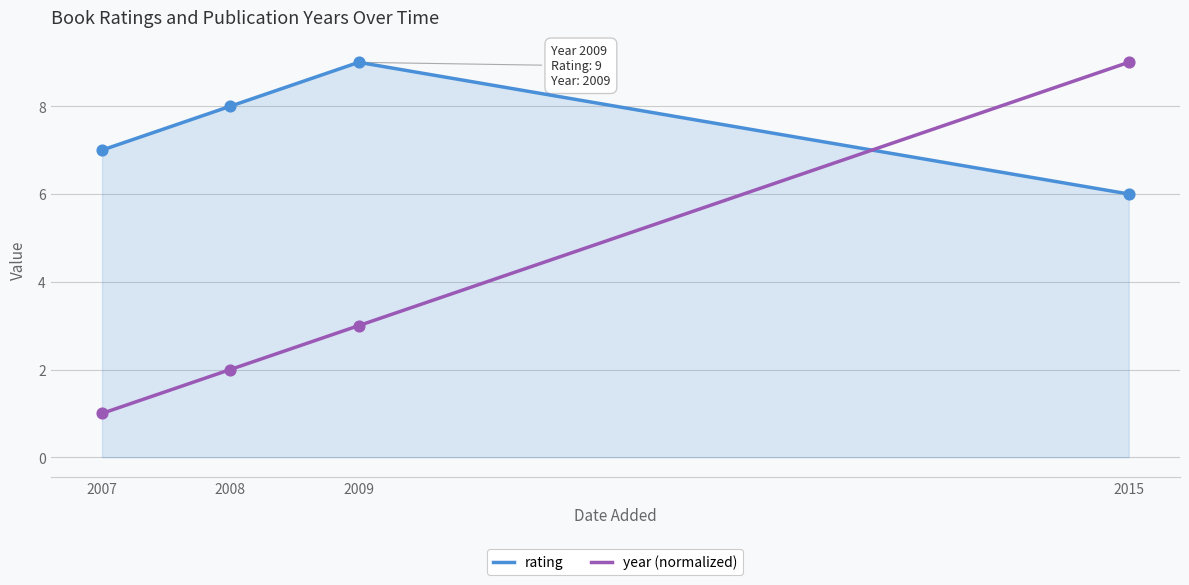

At which category is the sum across all series the highest?

2015